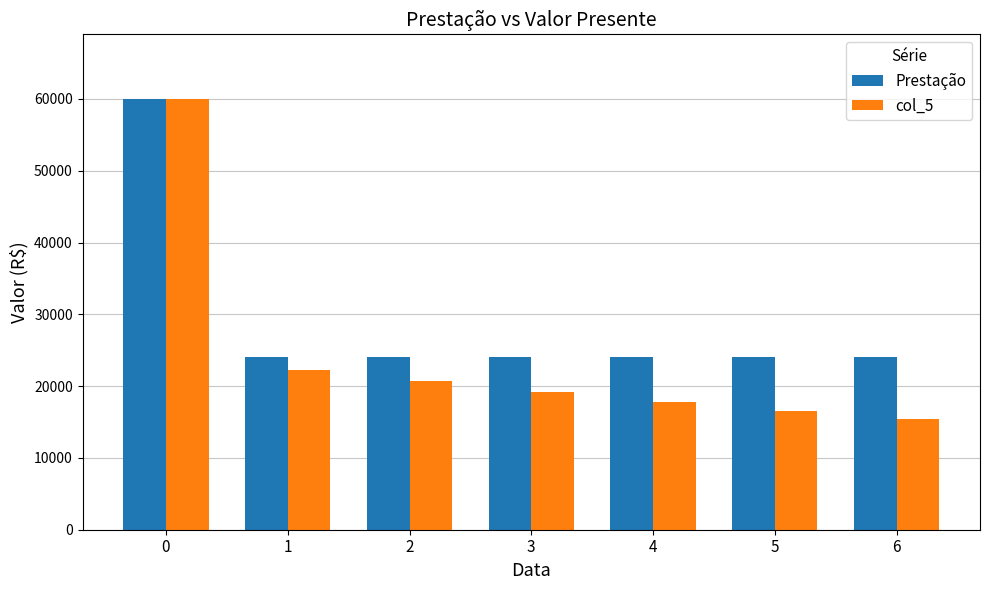

Are the bars horizontal?

No